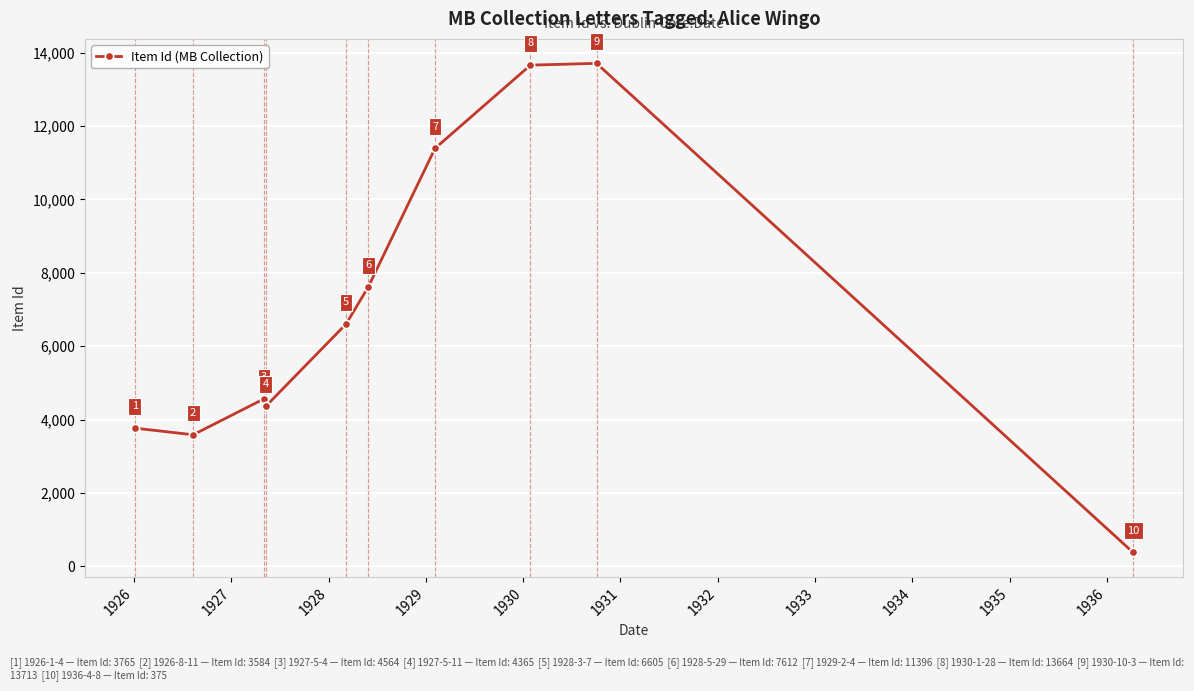

What is the minimum value shown in the chart?

375